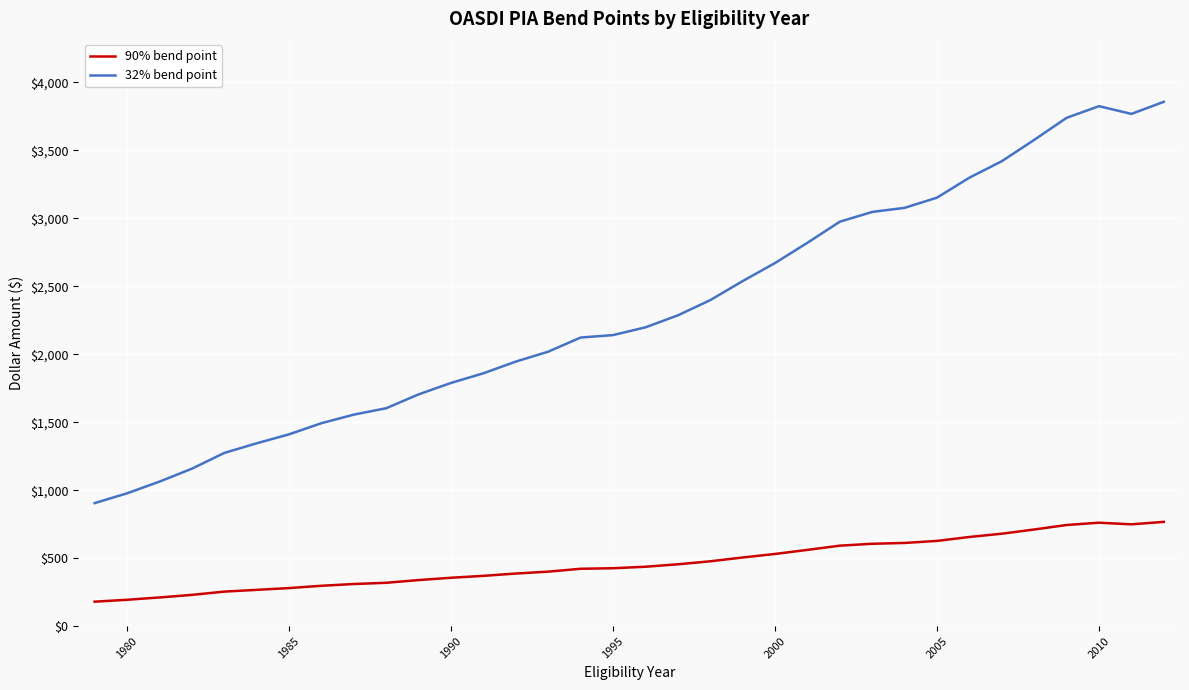

List the series in order of their peak value, lowest first.

90% bend point, 32% bend point